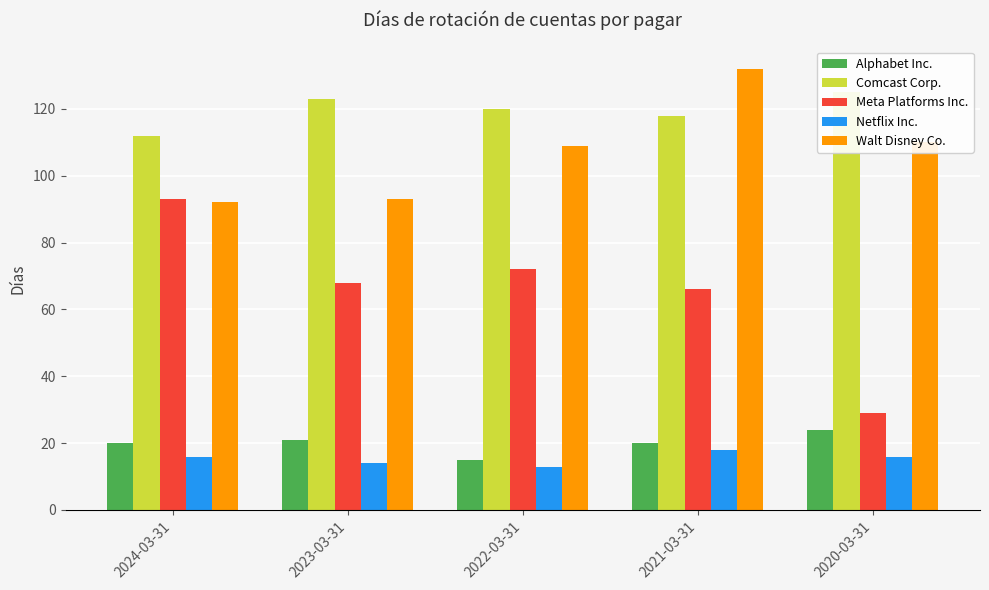

What position from the right is 2022-03-31?

3